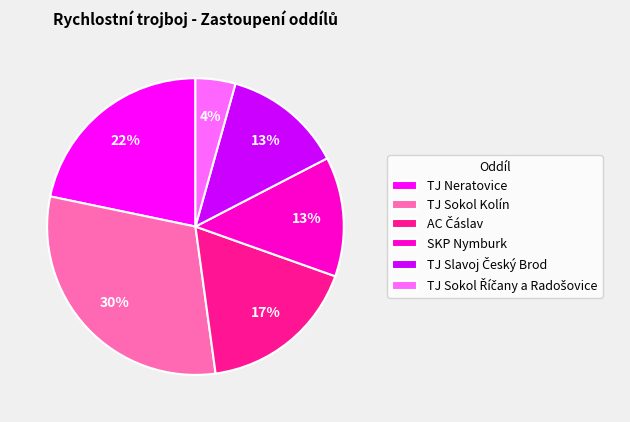

The TJ Sokol Kolín slice represents 30% of the pie. True or false?

True